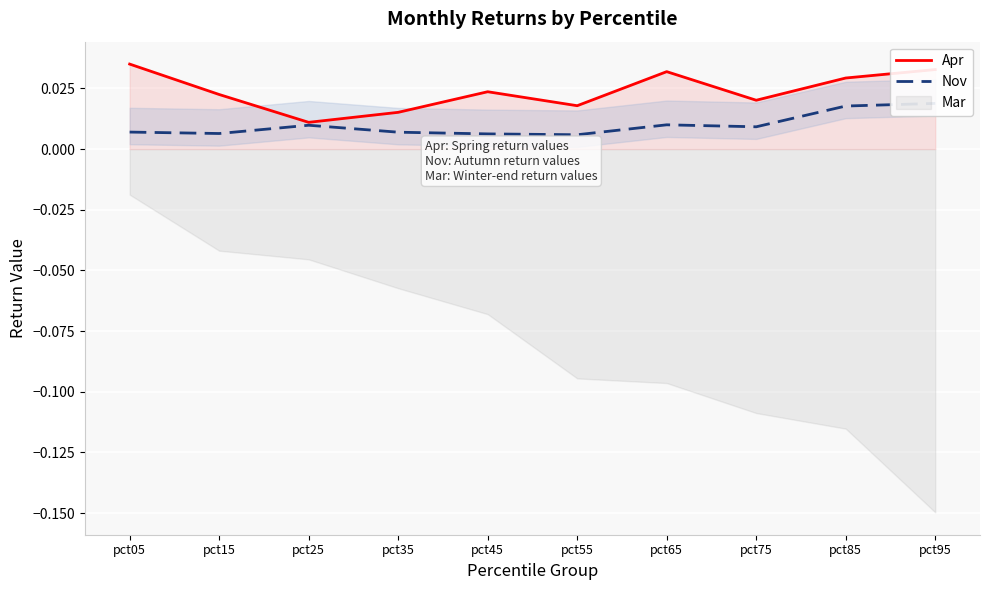

What is the sum of all Apr values?

0.2